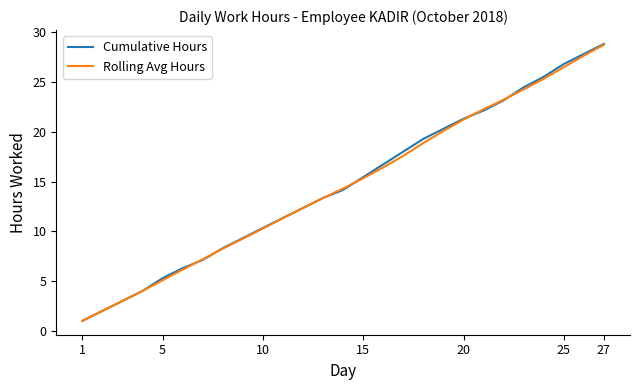

What is the maximum value shown in the chart?

28.8